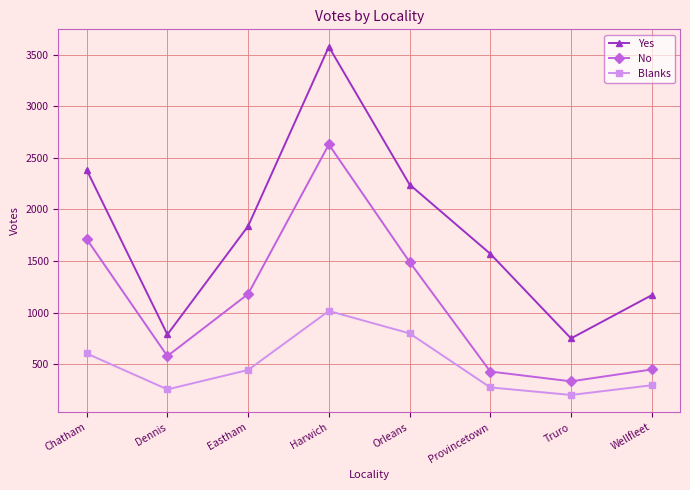

What position from the left is Orleans?

5